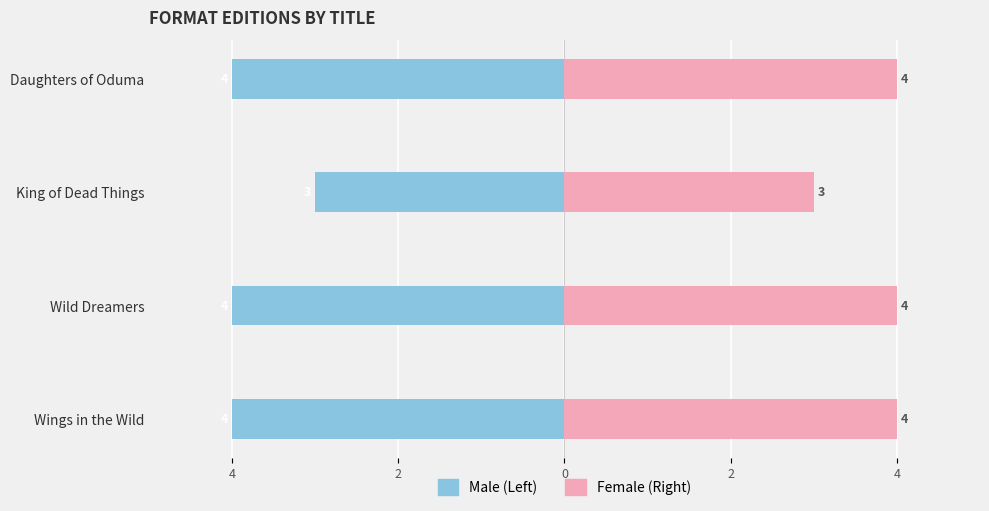

True or false: Male has a value of -6 at Daughters of Oduma.

False